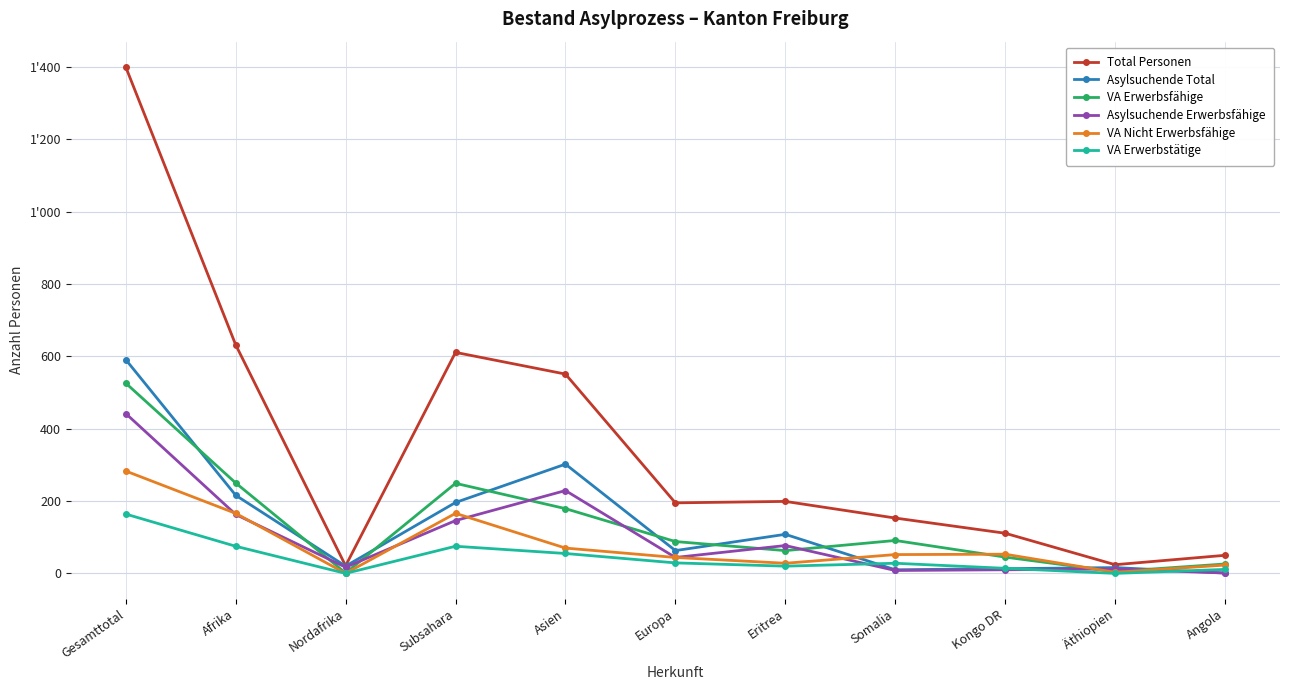

List the series in order of their peak value, highest first.

Total Personen, Asylsuchende Total, VA Erwerbsfähige, Asylsuchende Erwerbsfähige, VA Nicht Erwerbsfähige, VA Erwerbstätige